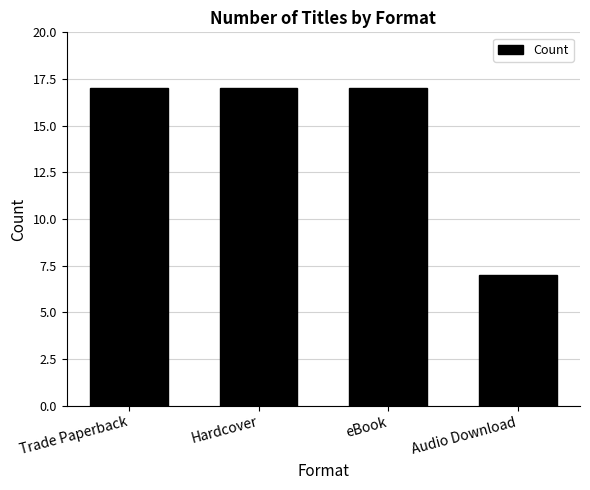

What is the label of the 3rd bar from the right?

Hardcover